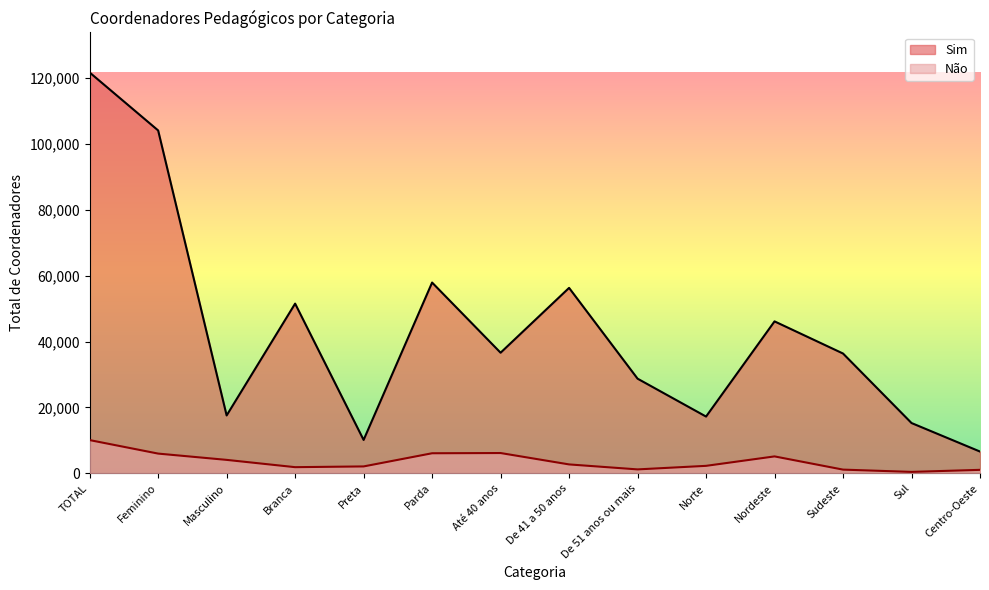

The value of Sim at Centro-Oeste is 10863. True or false?

False